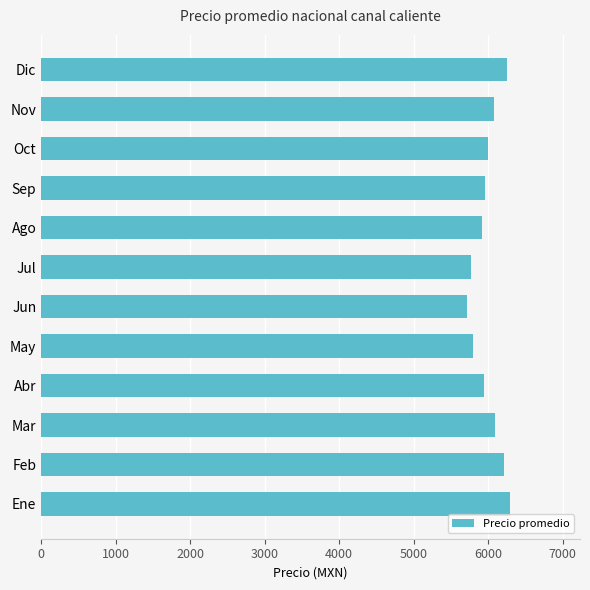

What is the greatest value displayed?

6288.2